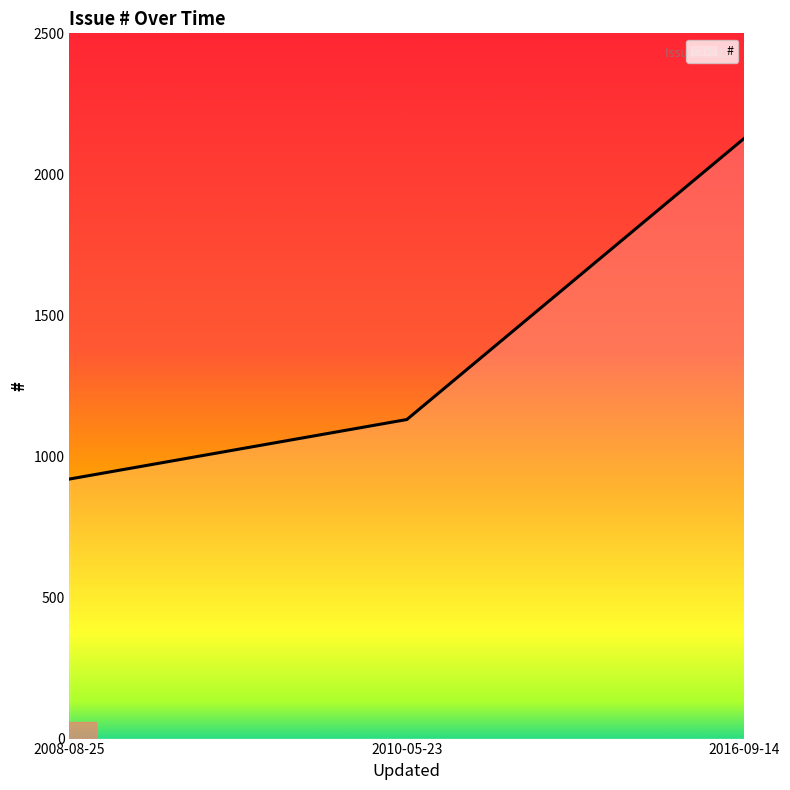

Rank the categories by value from lowest to highest.

2008-08-25, 2010-05-23, 2016-09-14